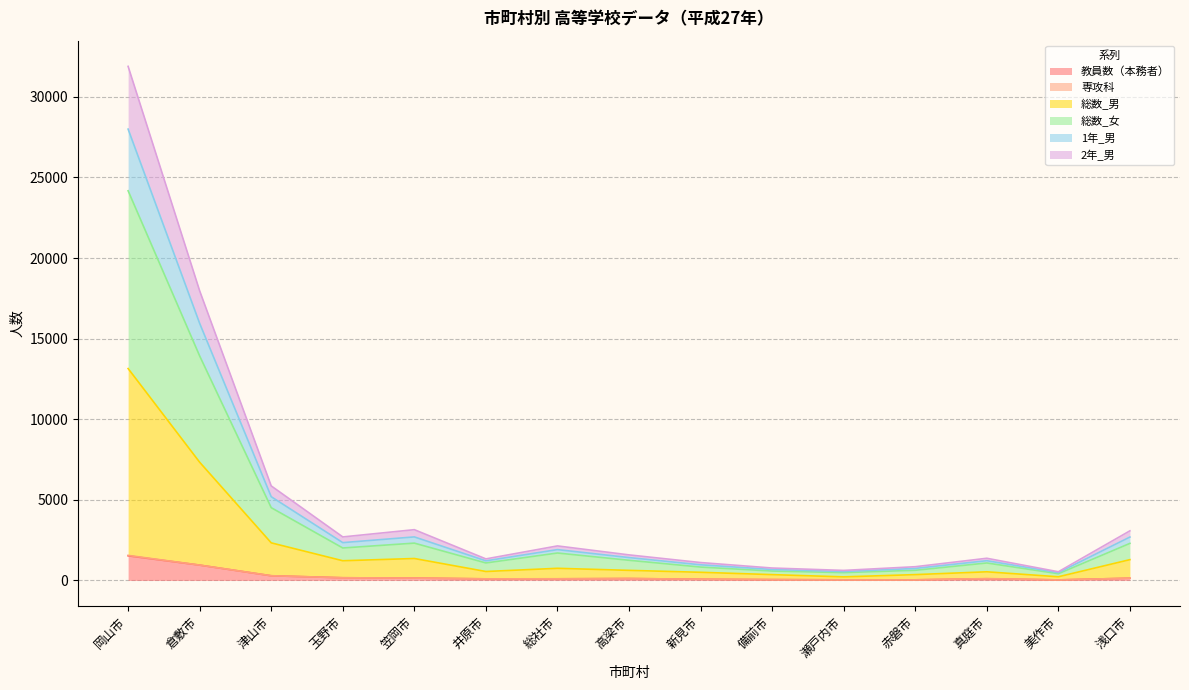

At which category is the sum across all series the highest?

岡山市